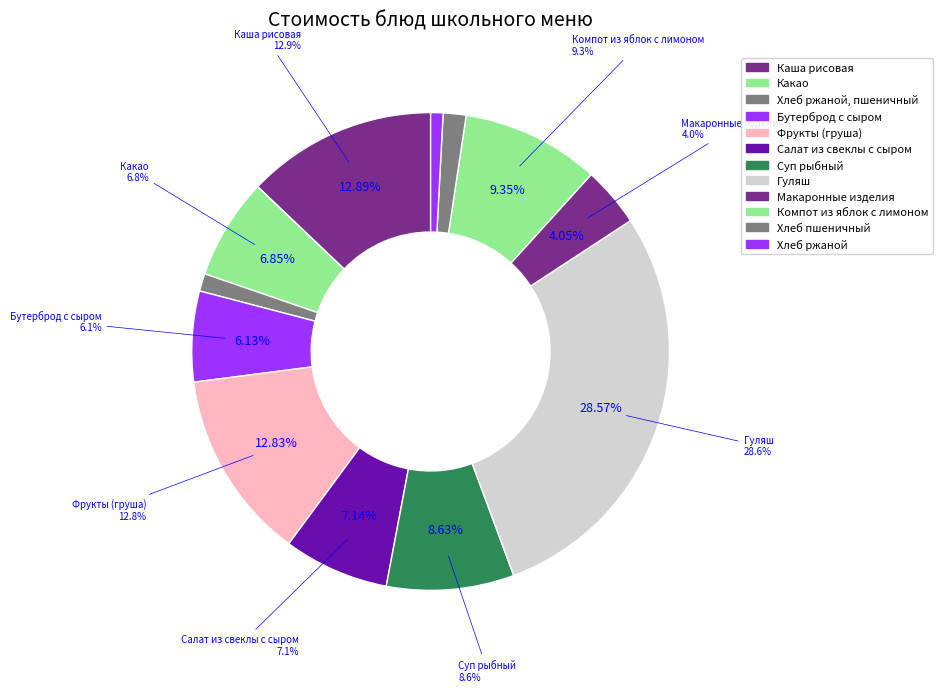

Is there a majority slice in this chart?

No